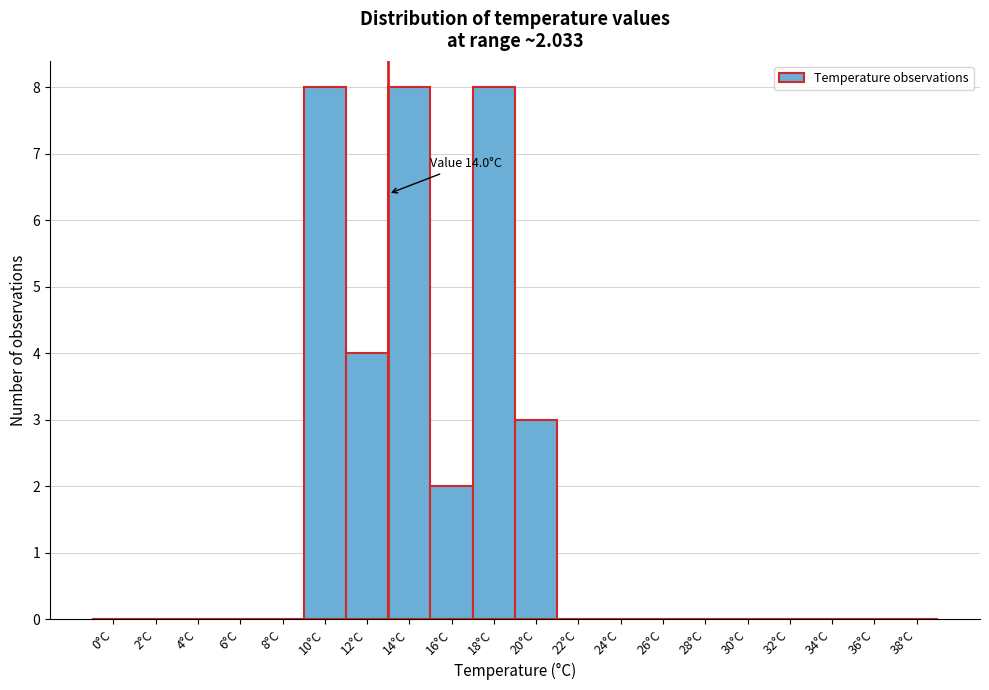

Reading left to right, what are all the values shown in this chart?

0°C=0	2°C=0	4°C=0	6°C=0	8°C=0	10°C=8	12°C=4	14°C=8	16°C=2	18°C=8	20°C=3	22°C=0	24°C=0	26°C=0	28°C=0	30°C=0	32°C=0	34°C=0	36°C=0	38°C=0